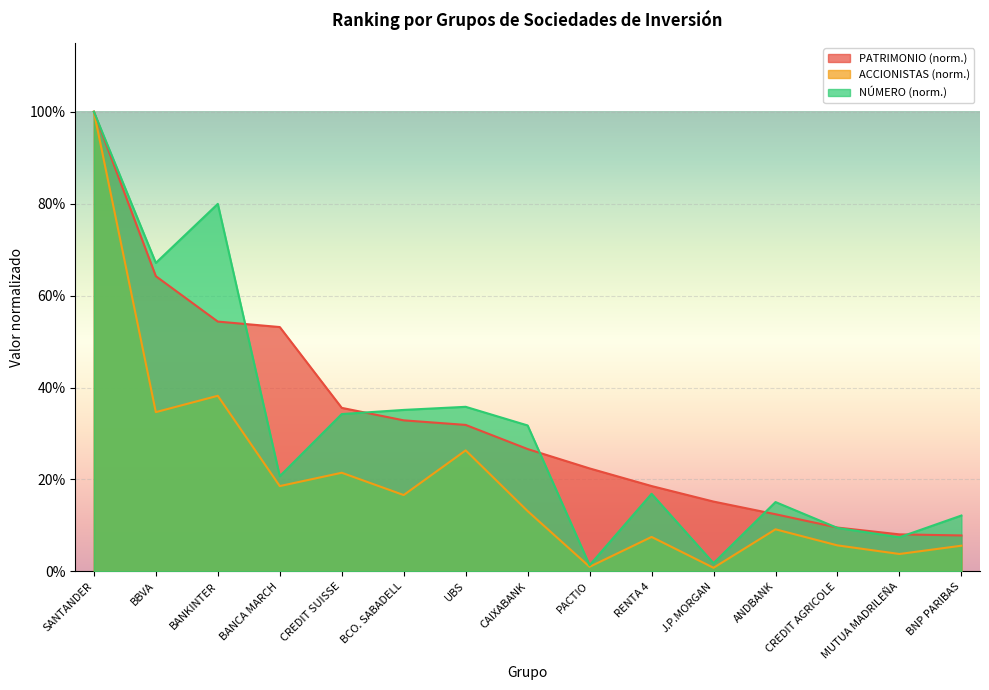

What is the maximum value for NUMERO?

1.0